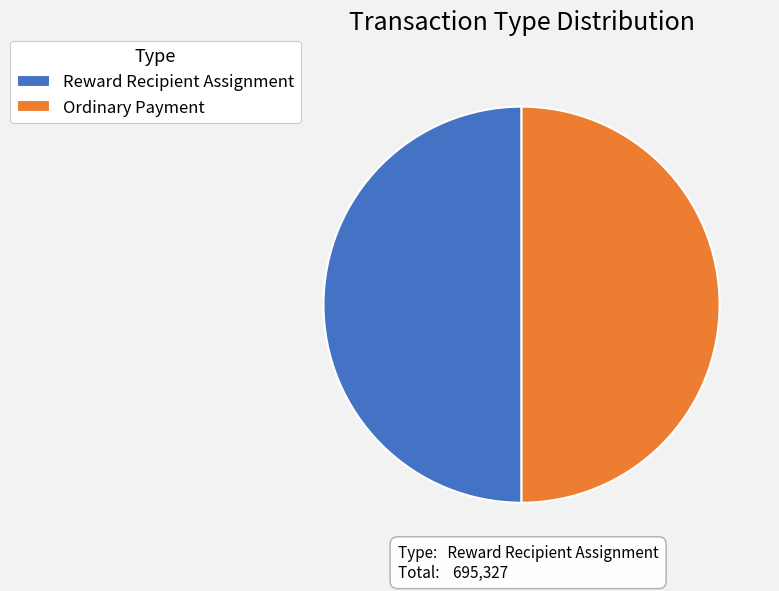

Combined, do Ordinary Payment and Reward Recipient Assignment account for over 50%?

Yes